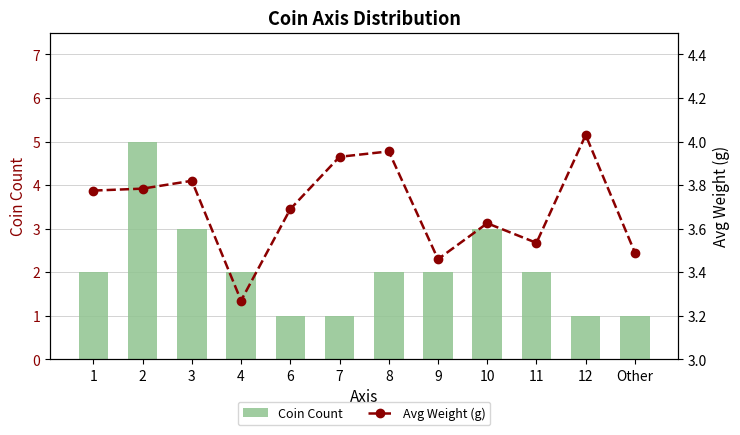

What is the minimum value for Avg Weight (g)?

3.3